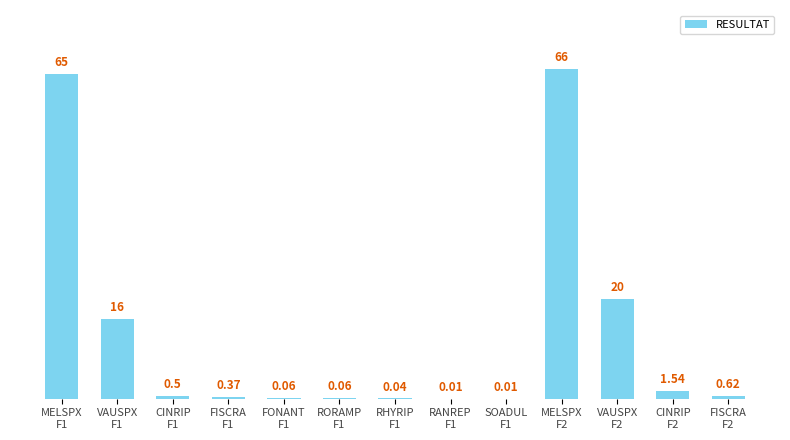

What is the average value?

13.1